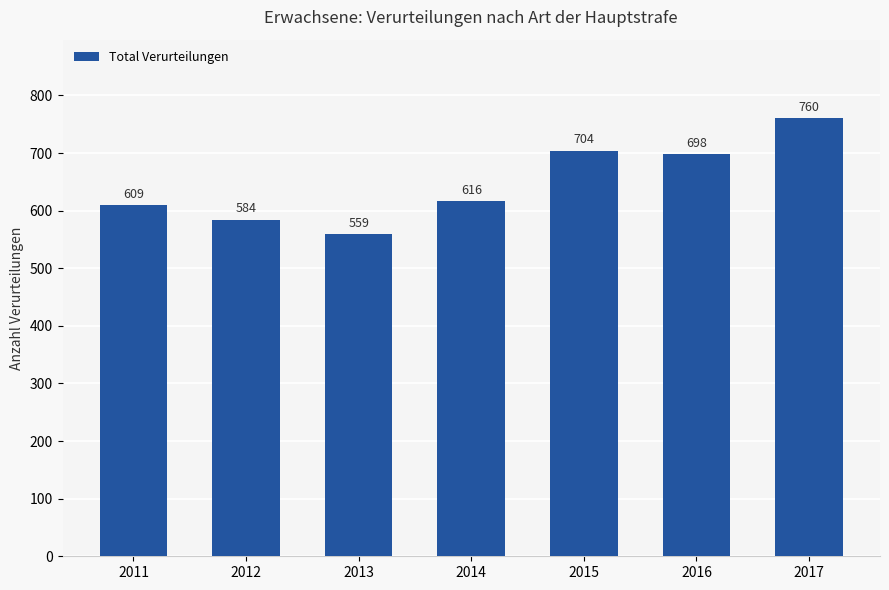

Reading left to right, transcribe all the data shown in this chart.

609	584	559	616	704	698	760